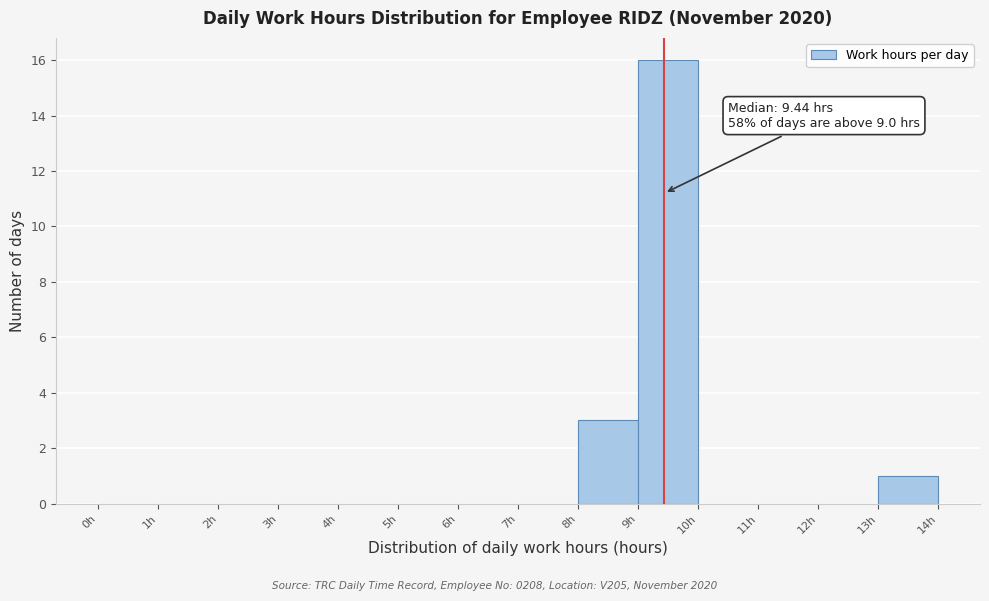

Which range on the x-axis has the tallest bar?

9 to 10